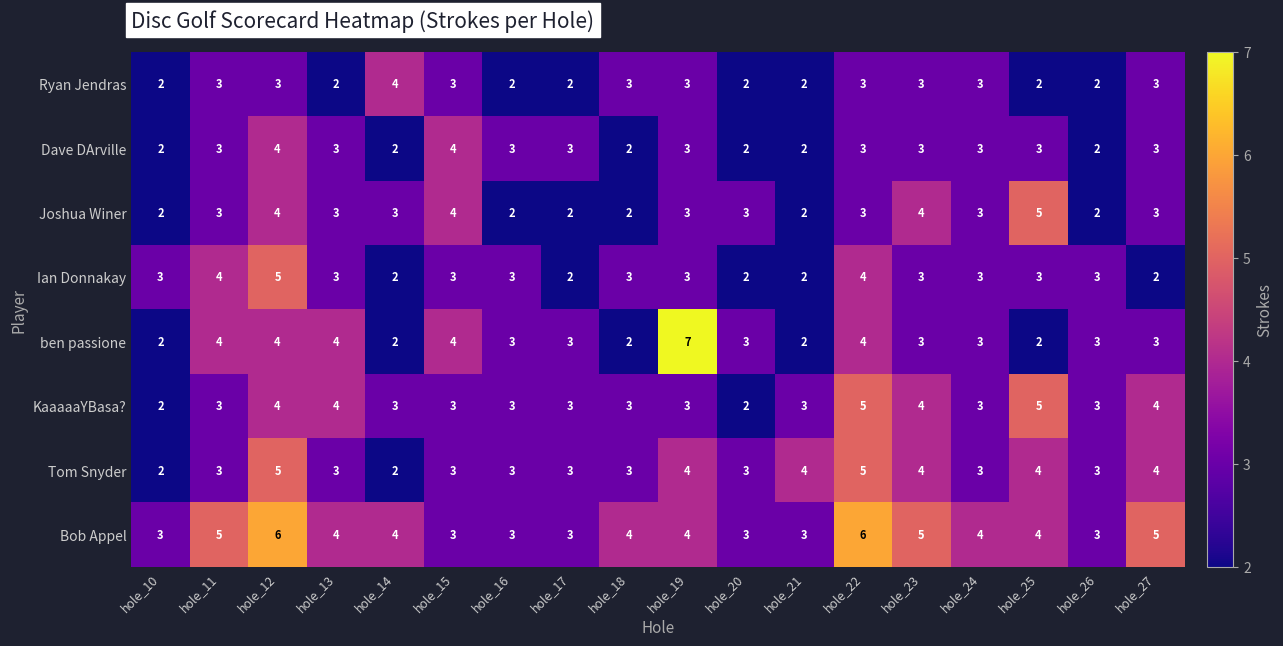

How many Dave DArville values are between 2 and 3?

16